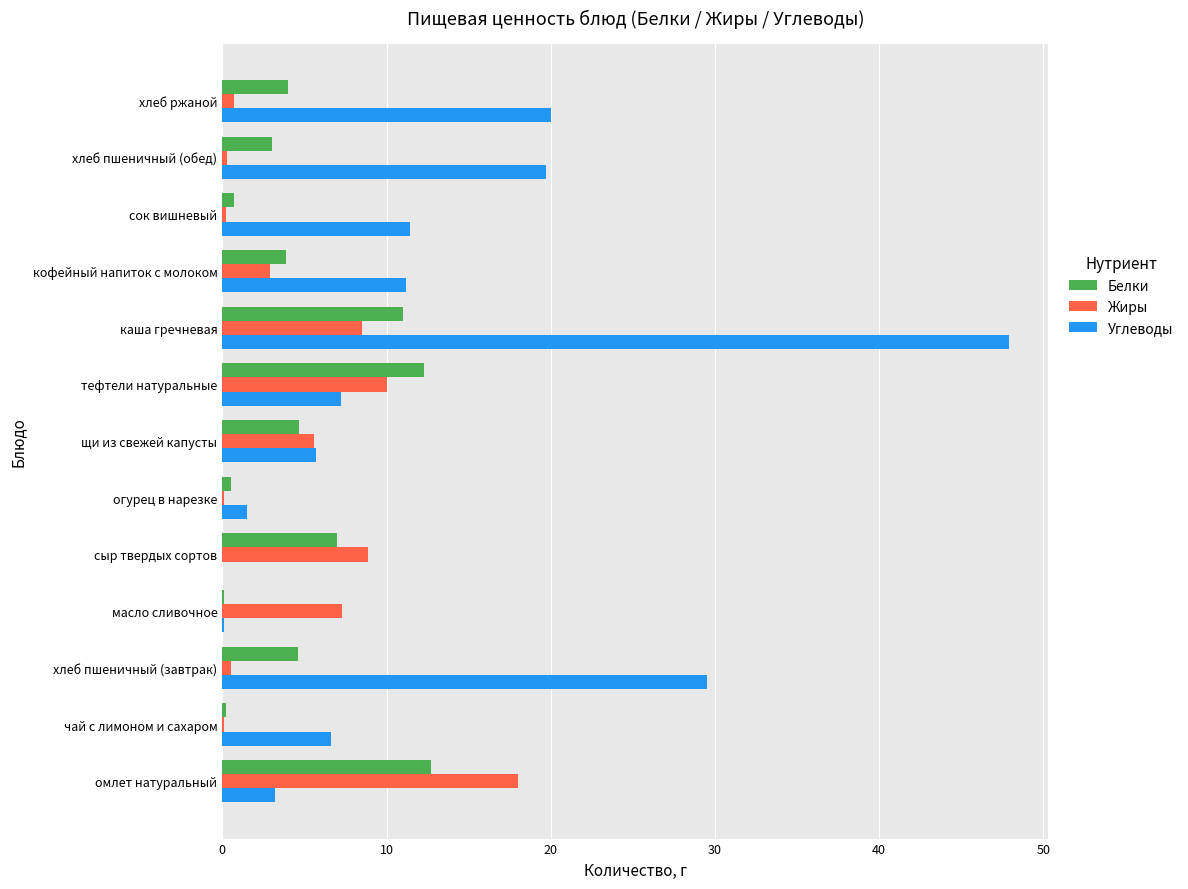

What is the highest value of the Углеводы series?

47.9